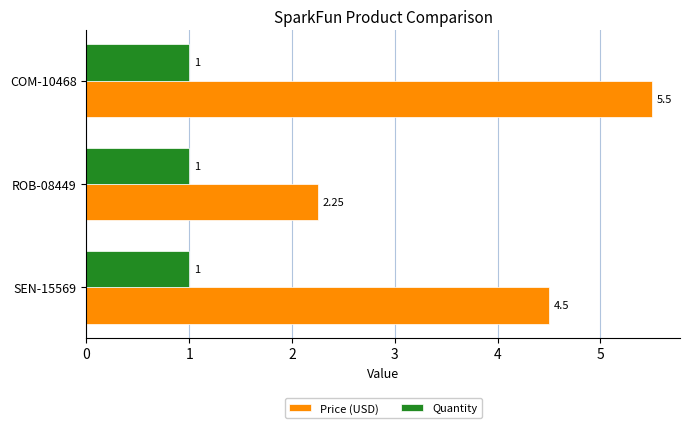

List the series in order of their peak value, highest first.

Price (USD), Quantity